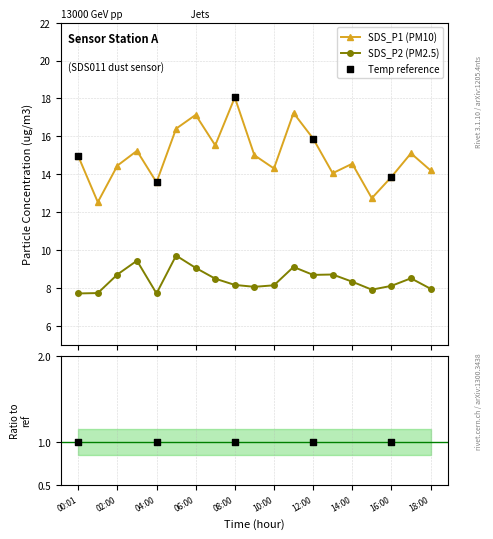

At how many categories does at least one series exceed 14?

15